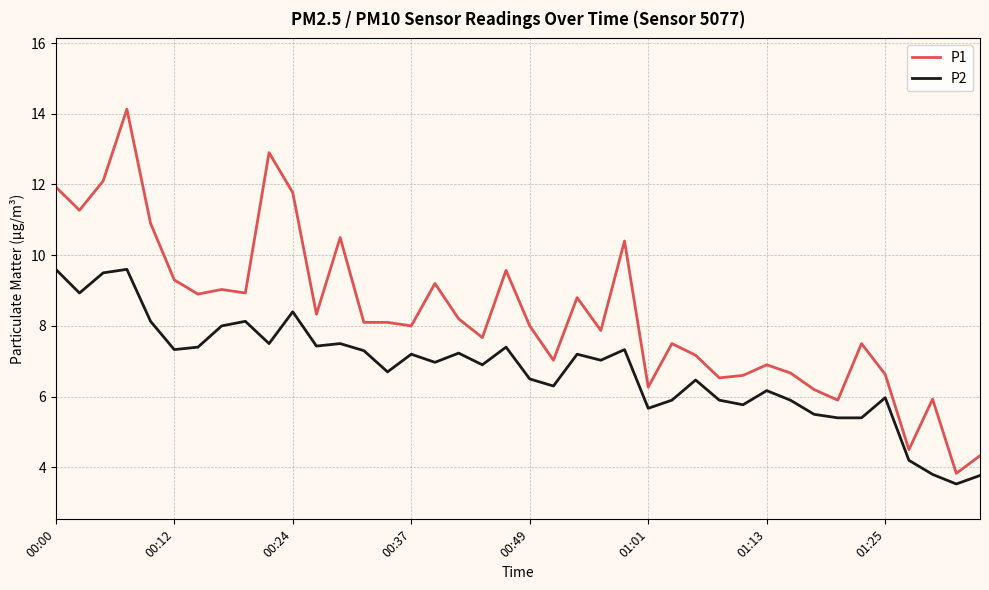

List the series in order of their overall mean, lowest first.

P2, P1